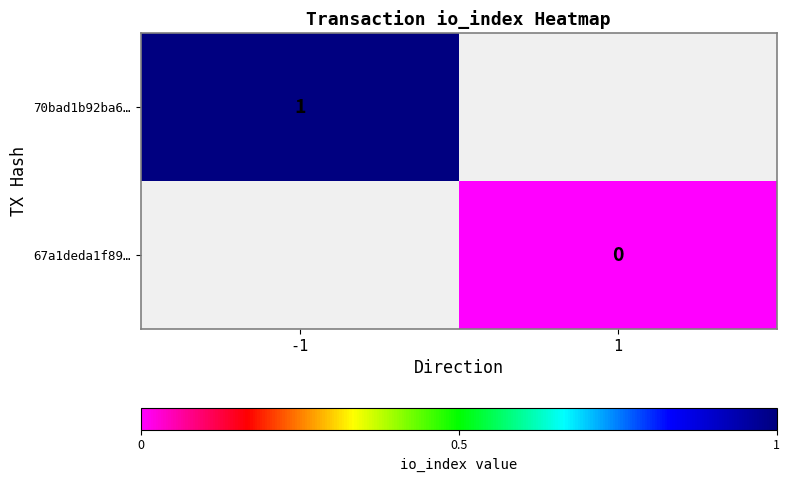

The 70bad1b92ba6… series shows 1 at -1. True or false?

True